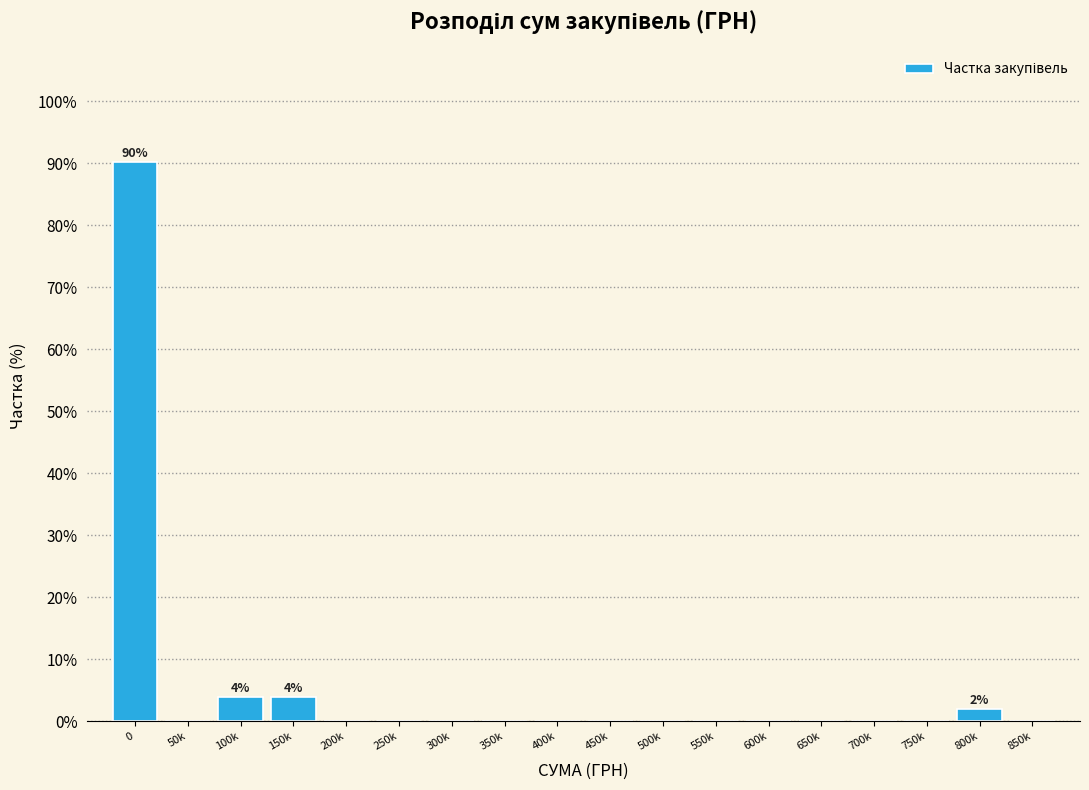

Reading right to left, what are all the values shown in this chart?

850k=0.0	800k=2.0	750k=0.0	700k=0.0	650k=0.0	600k=0.0	550k=0.0	500k=0.0	450k=0.0	400k=0.0	350k=0.0	300k=0.0	250k=0.0	200k=0.0	150k=3.9	100k=3.9	50k=0.0	0=90.2